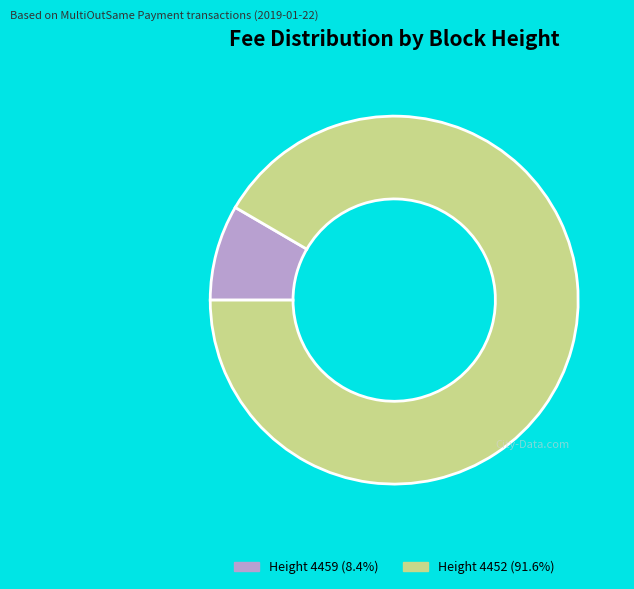

Is there a majority slice in this chart?

Yes